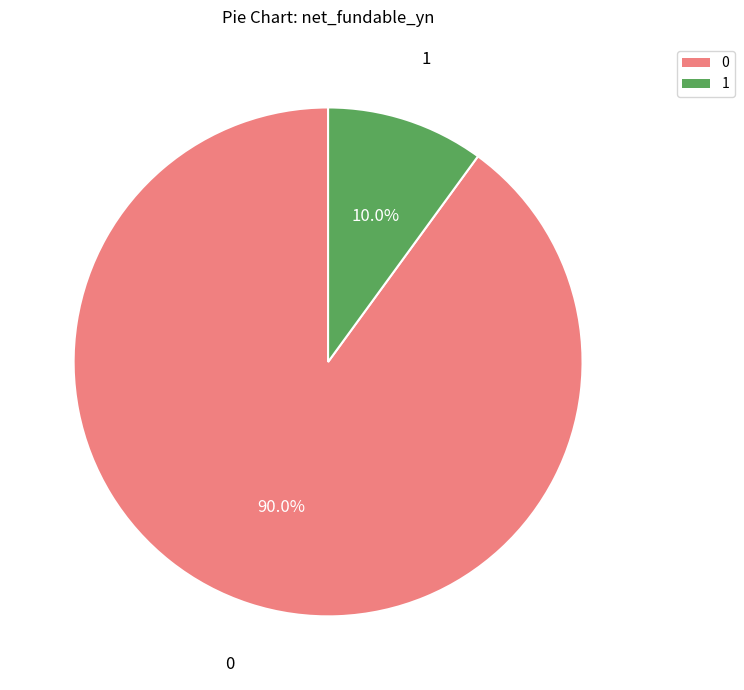

How many slices are in this pie chart?

2